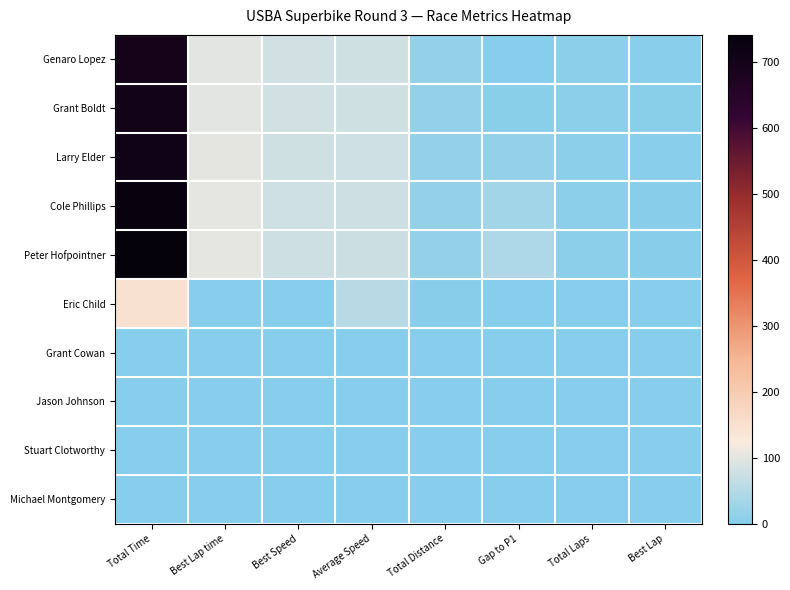

Rank the series by their maximum value, from lowest to highest.

Grant Cowan, Jason Johnson, Stuart Clotworthy, Michael Montgomery, Eric Child, Genaro Lopez, Grant Boldt, Larry Elder, Cole Phillips, Peter Hofpointner